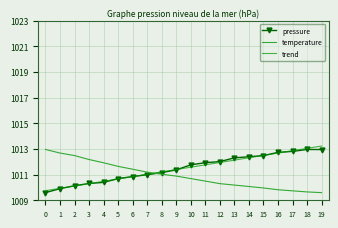

What is the spread (max minus min) of values at 1?

2.8